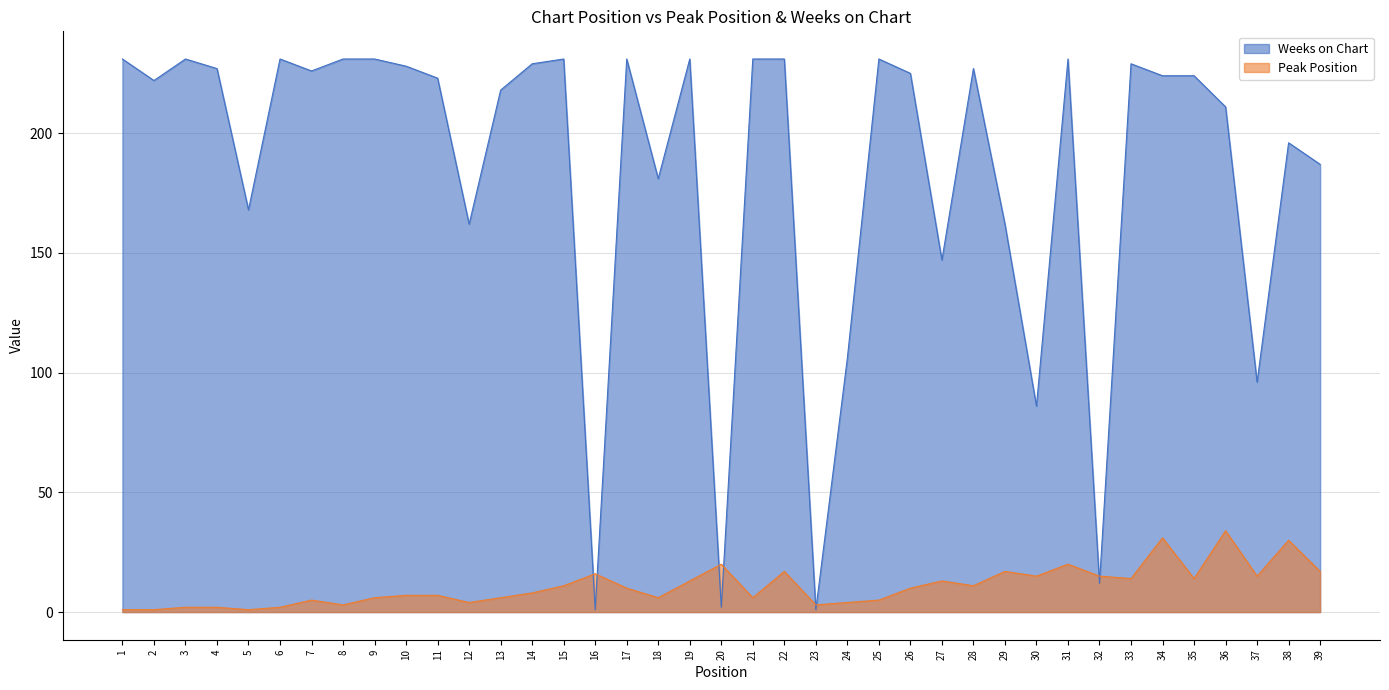

Where is the first local minimum for Peak Position?

5